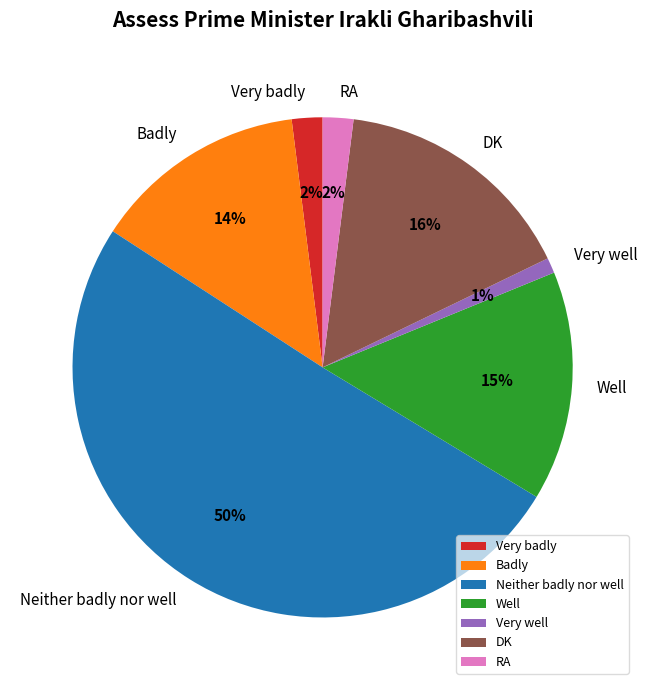

Which slice is the smallest?

Very well